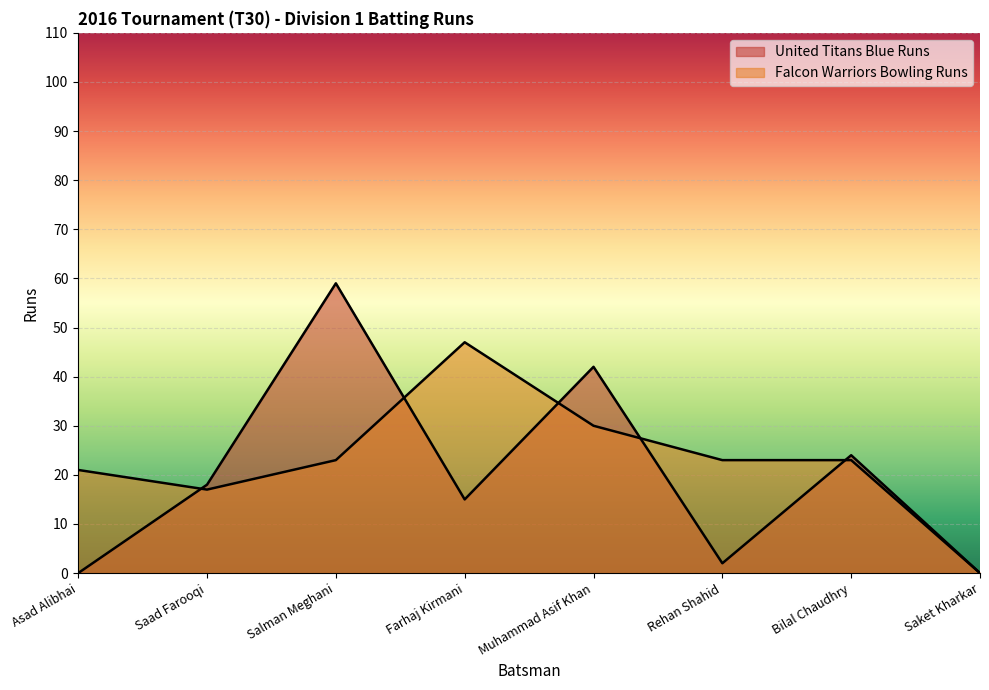

Reading left to right, list all the values displayed in this chart.

United Titans Blue Runs: Asad Alibhai=0	Saad Farooqi=18	Salman Meghani=59	Farhaj Kirmani=15	Muhammad Asif Khan=42	Rehan Shahid=2	Bilal Chaudhry=24	Saket Kharkar=0
Falcon Warriors Bowling Runs: Asad Alibhai=21	Saad Farooqi=17	Salman Meghani=23	Farhaj Kirmani=47	Muhammad Asif Khan=30	Rehan Shahid=23	Bilal Chaudhry=23	Saket Kharkar=0